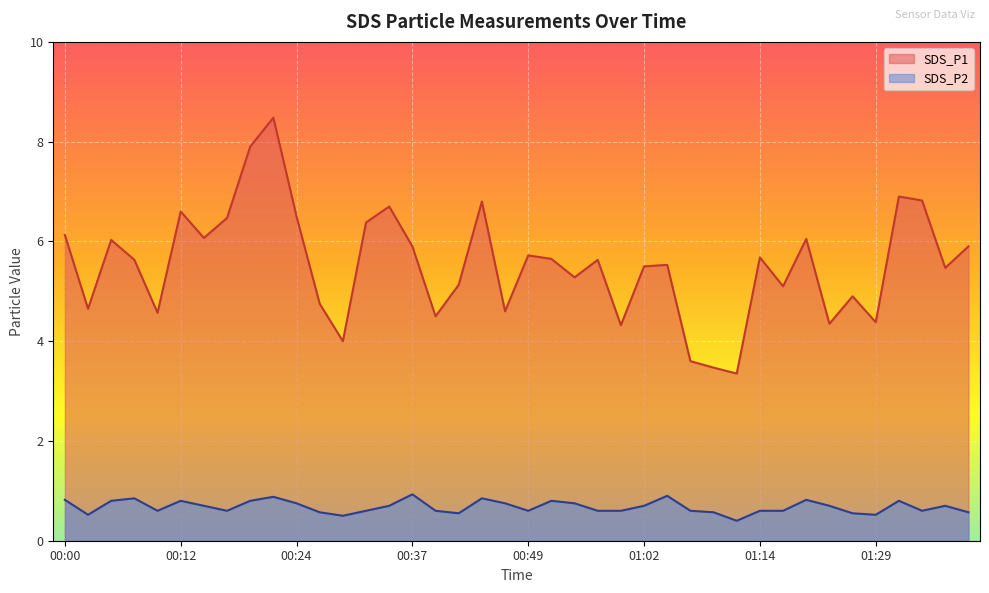

At how many categories does at least one series exceed 3?

40